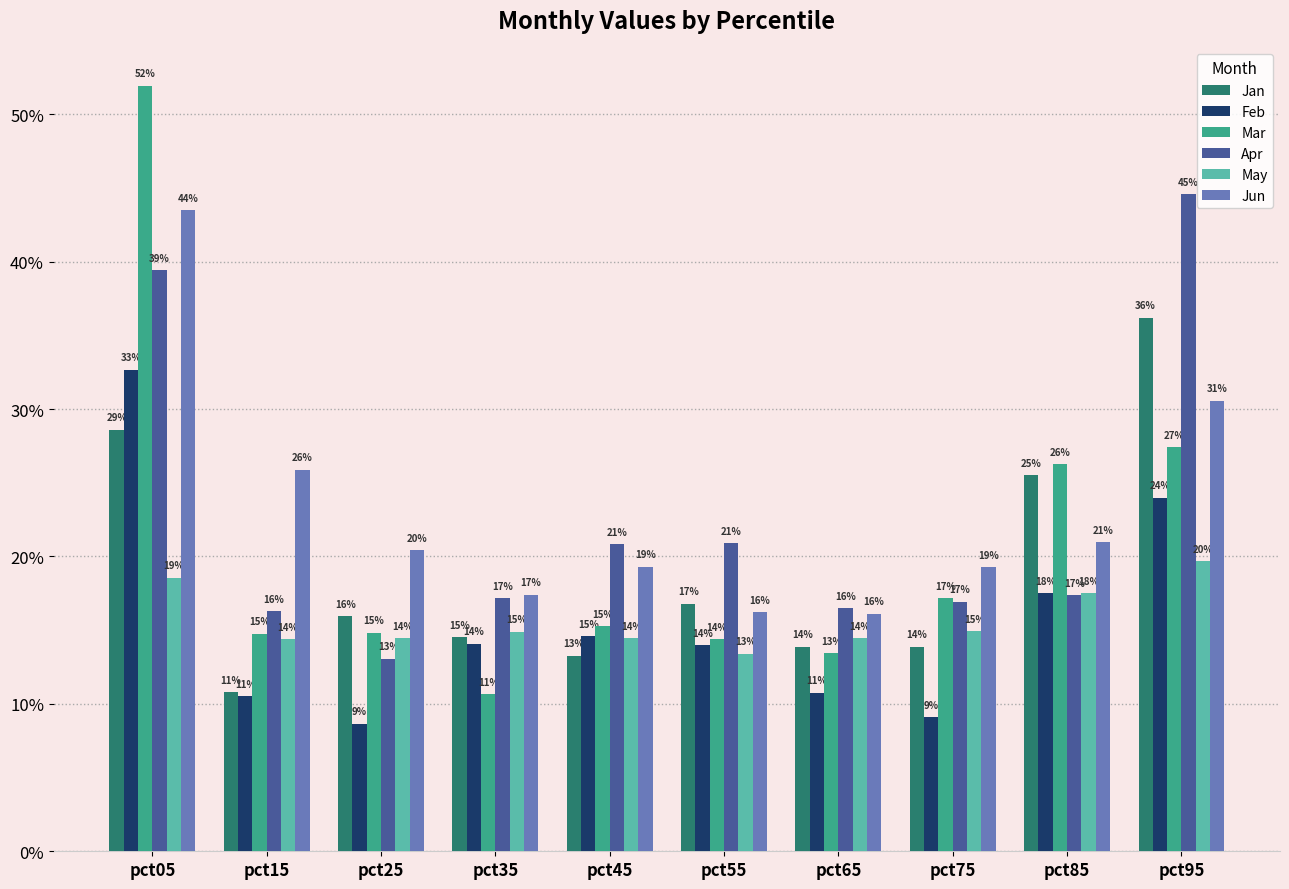

Which category has the lowest value in the Jun series?

pct65